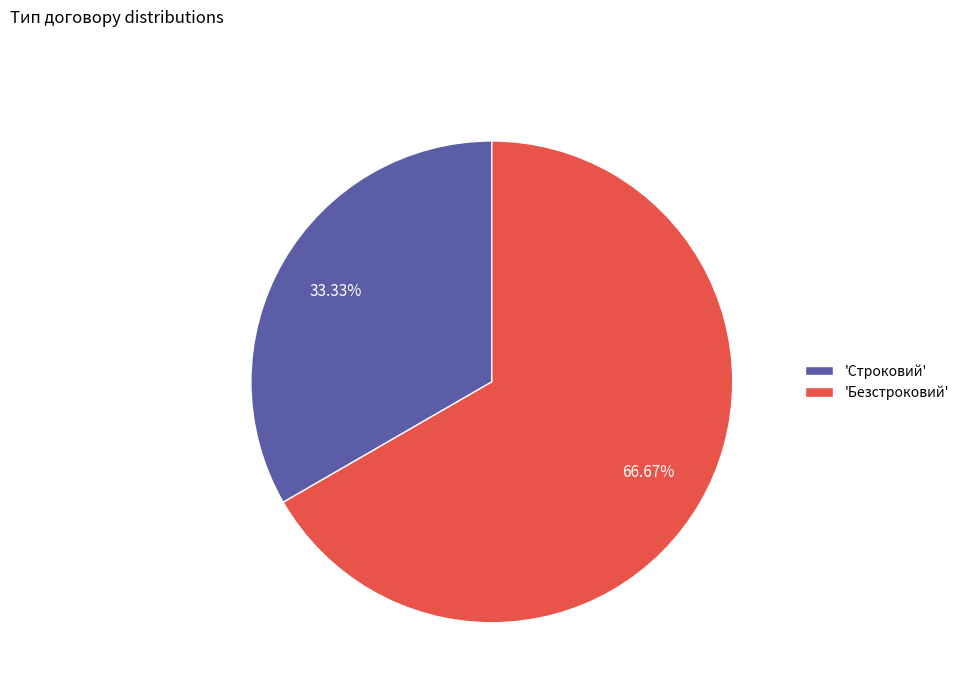

To the nearest percent, what is the difference between the largest and smallest slice percentages?

33%